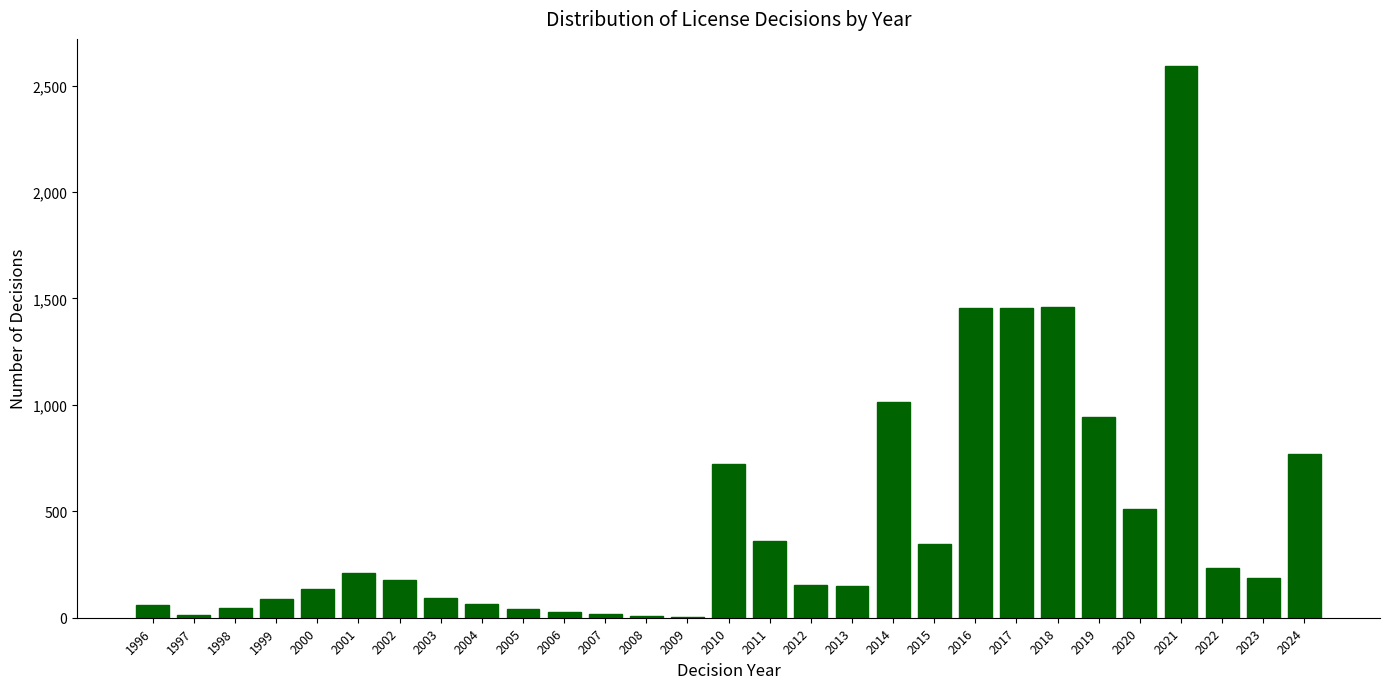

Is it true that the value at 2015 is 106?

False